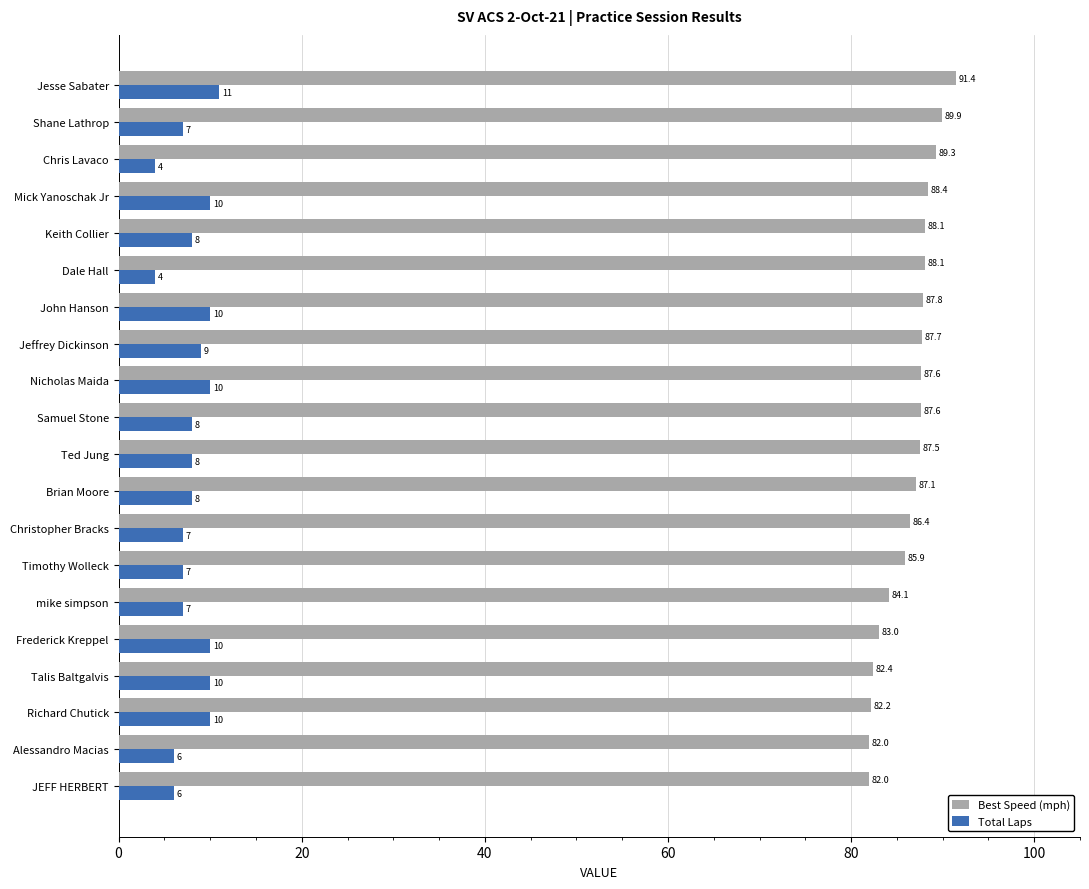

At which label is Best Speed (mph) closest to 86?

Timothy Wolleck